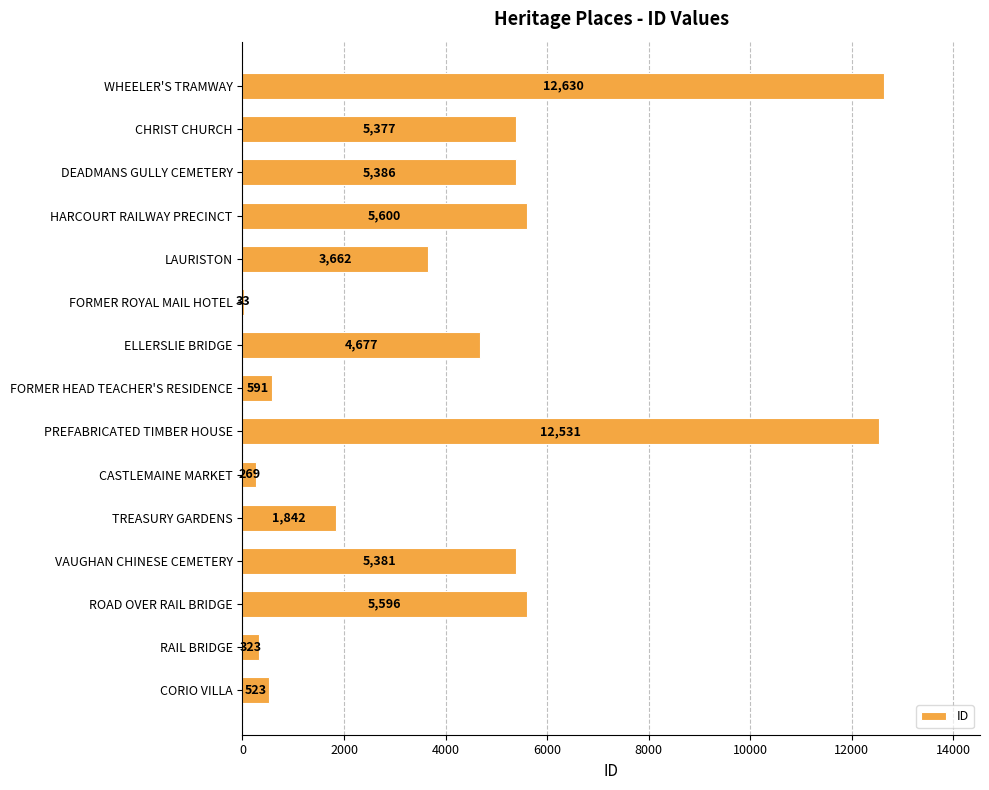

The value at CHRIST CHURCH is 5377. True or false?

True